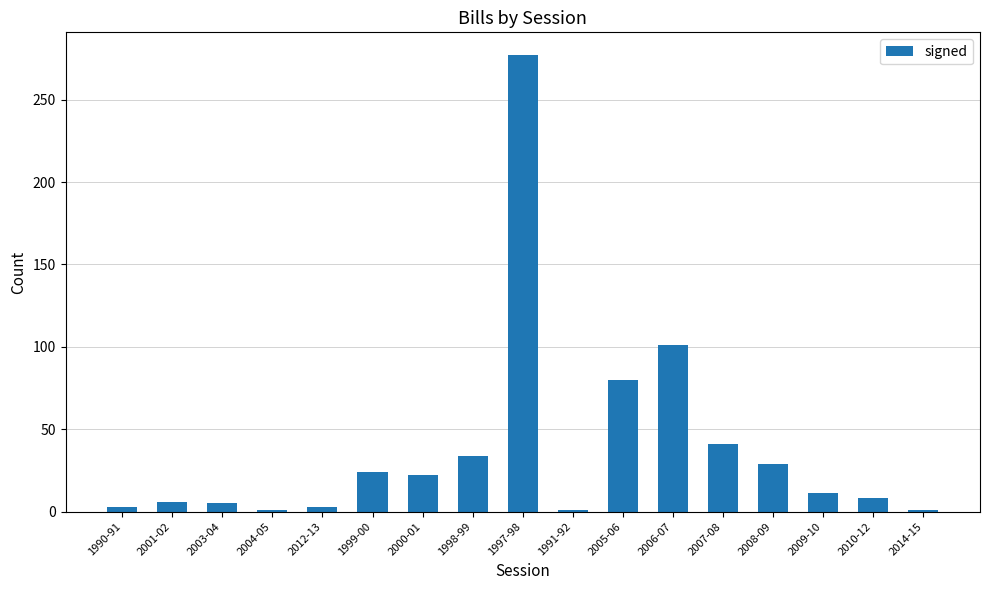

What is the approximate value at 1997-98?

277